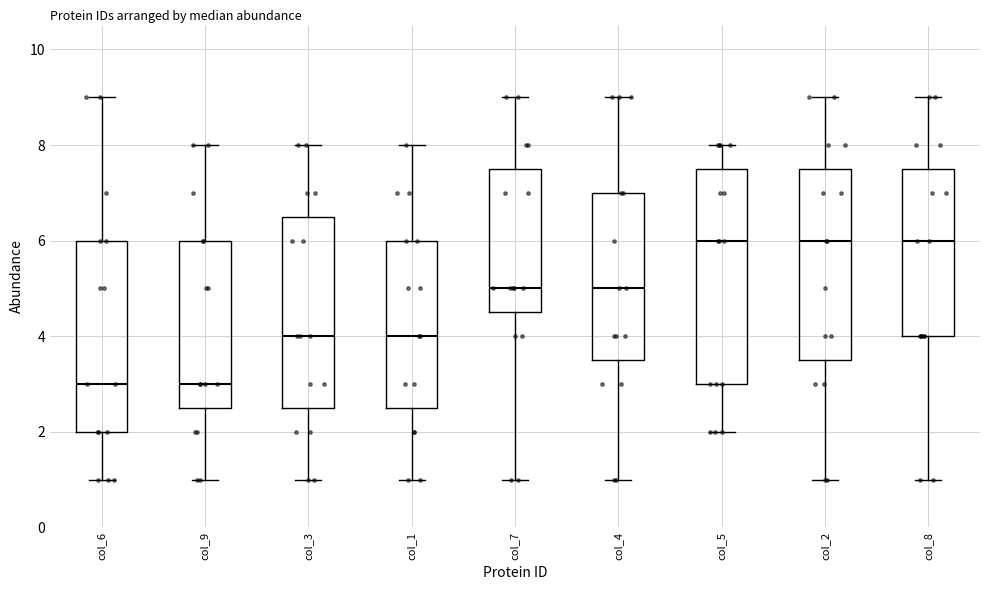

Reading left to right, transcribe this box plot: for each box, give where its median line is, the range the box spans, and where its two whiskers end, as read against the y-axis. The values are not printed on the chart, so give them approximately, as read against the axis.

col_6: median 3.0, box 2.0 to 6.0, whiskers 1.0 to 9.0
col_9: median 3.0, box 2.6 to 6.0, whiskers 1.0 to 8.0
col_3: median 4.0, box 2.6 to 6.6, whiskers 1.0 to 8.0
col_1: median 4.0, box 2.6 to 6.0, whiskers 1.0 to 8.0
col_7: median 5.0, box 4.6 to 7.6, whiskers 1.0 to 9.0
col_4: median 5.0, box 3.6 to 7.0, whiskers 1.0 to 9.0
col_5: median 6.0, box 3.0 to 7.6, whiskers 2.0 to 8.0
col_2: median 6.0, box 3.6 to 7.6, whiskers 1.0 to 9.0
col_8: median 6.0, box 4.0 to 7.6, whiskers 1.0 to 9.0